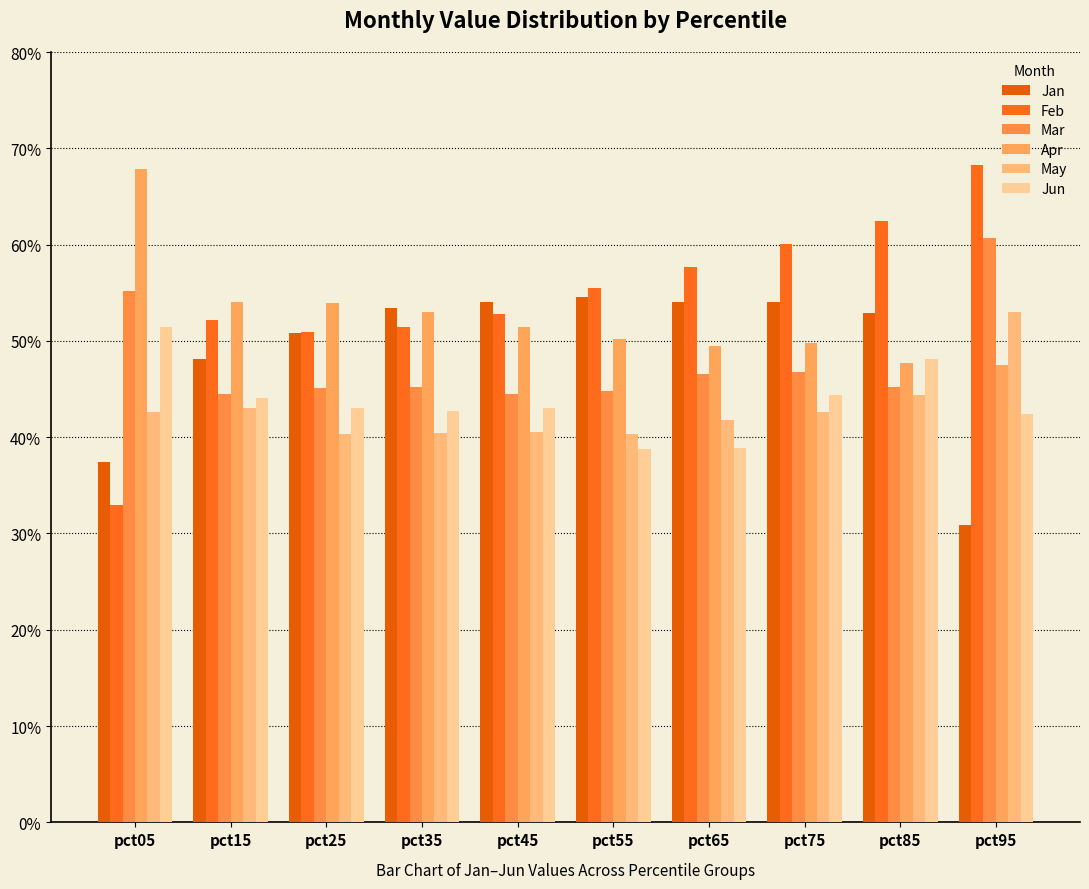

What are all the series names shown in the legend?

Jan, Feb, Mar, Apr, May, Jun